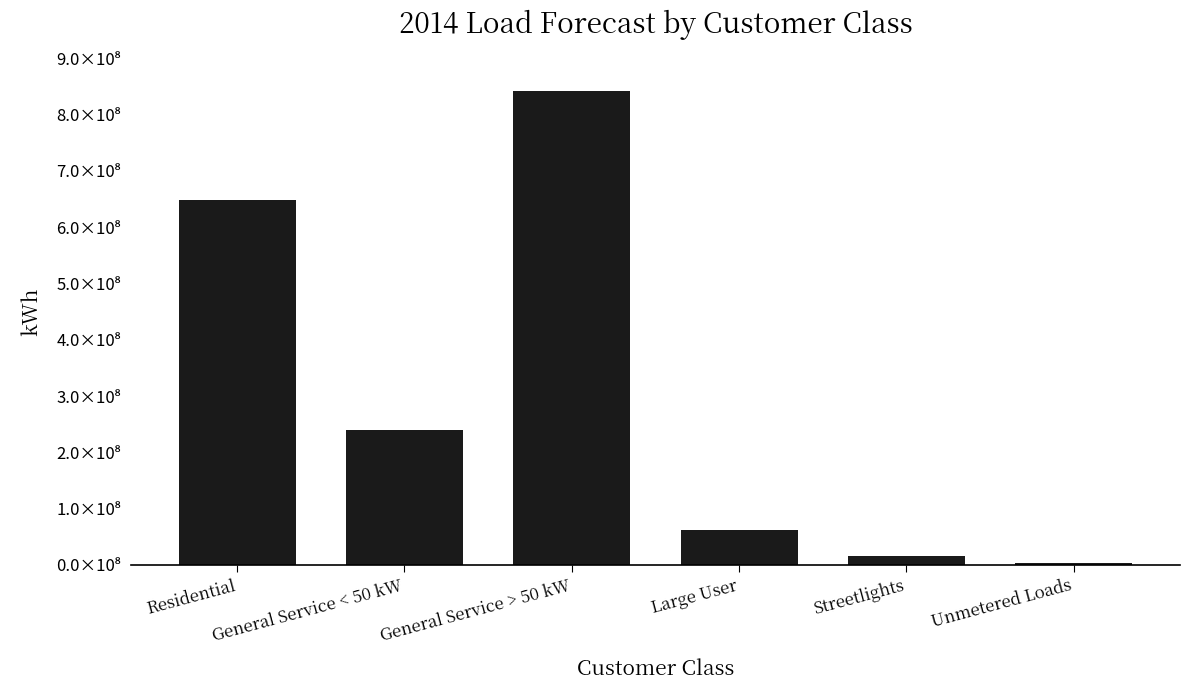

Rank the categories by value from lowest to highest.

Unmetered Loads, Streetlights, Large User, General Service < 50 kW, Residential, General Service > 50 kW